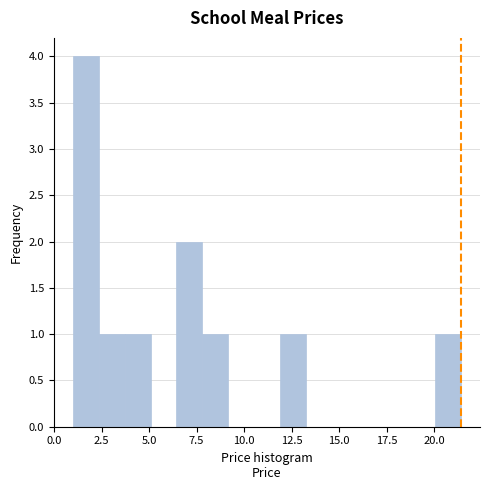

Read against the x-axis, roughly where is the centre of the tallest bar?

1.5